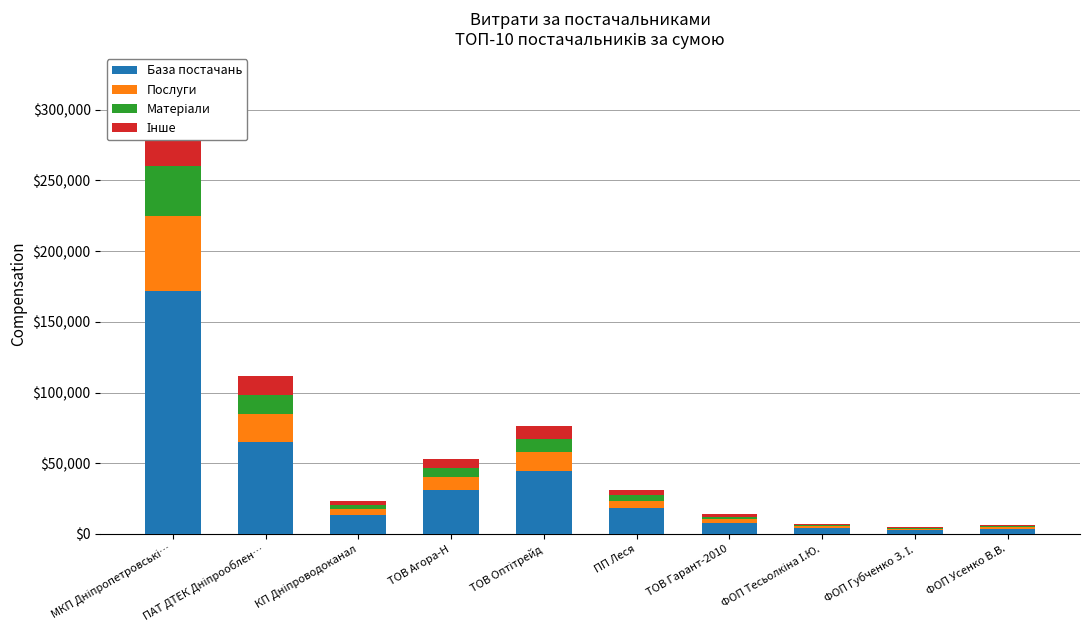

Between ФОП Губченко З. І. and ФОП Усенко В.В., which series saw the biggest shift?

База постачань